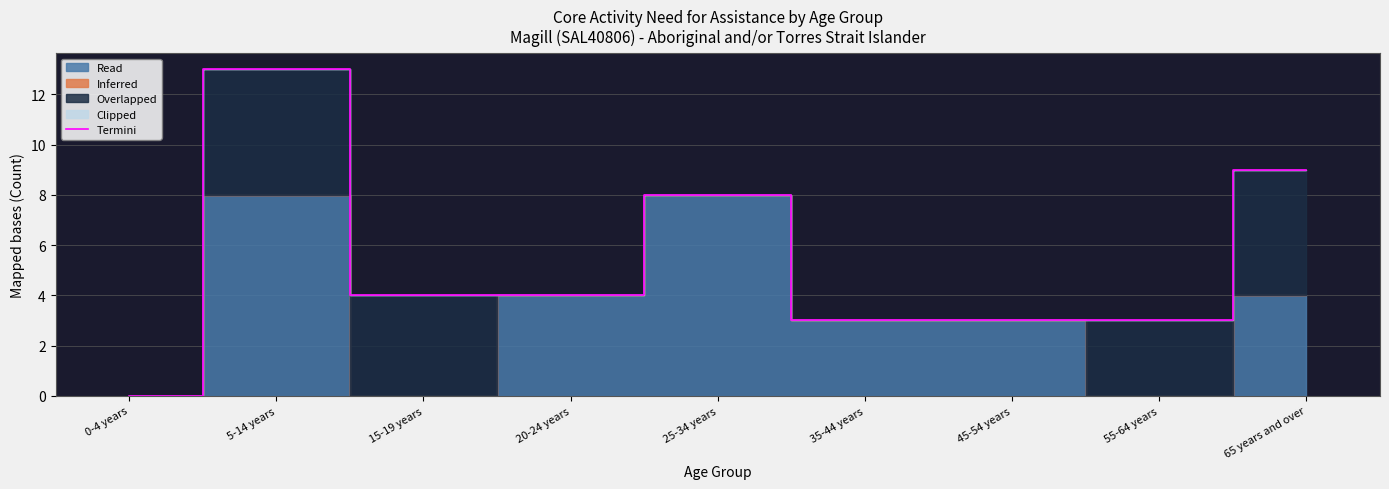

The value at 5-14 years is 13. True or false?

True